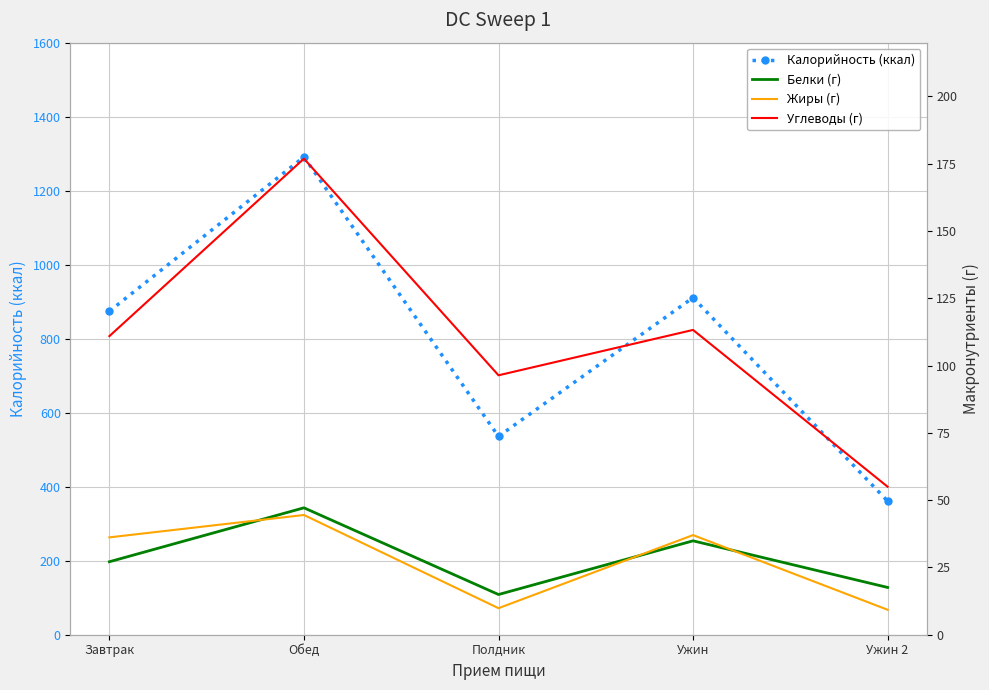

What is the label of the 1st point from the left?

Завтрак